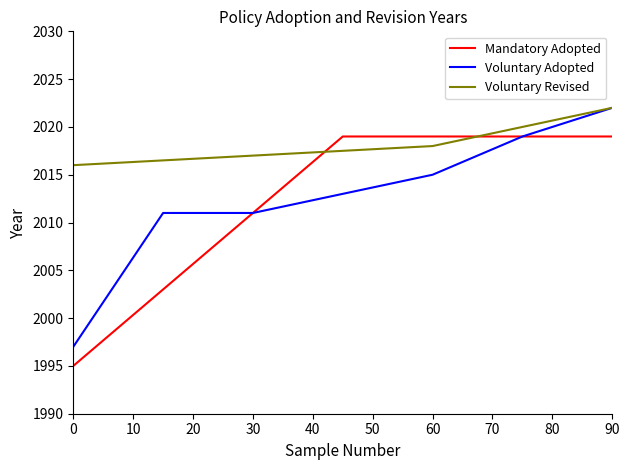

The Mandatory Adopted series shows 1368 at 90. True or false?

False